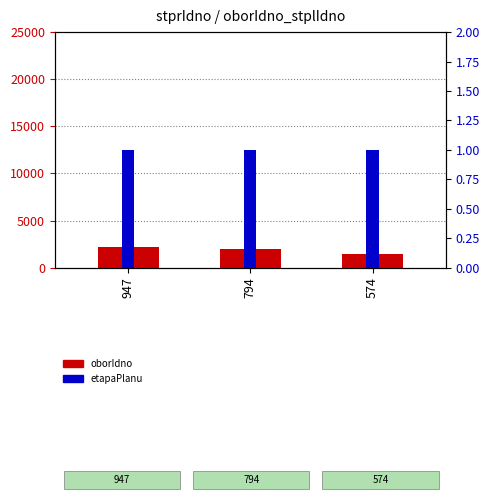

Is it true that oborIdno equals 1961 at 794?

True